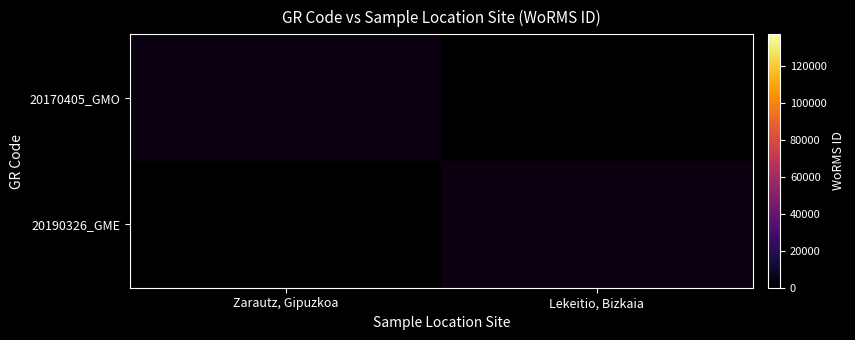

Is the value of 20170405_GMO at Lekeitio, Bizkaia greater than the value of 20190326_GME at Zarautz, Gipuzkoa?

No